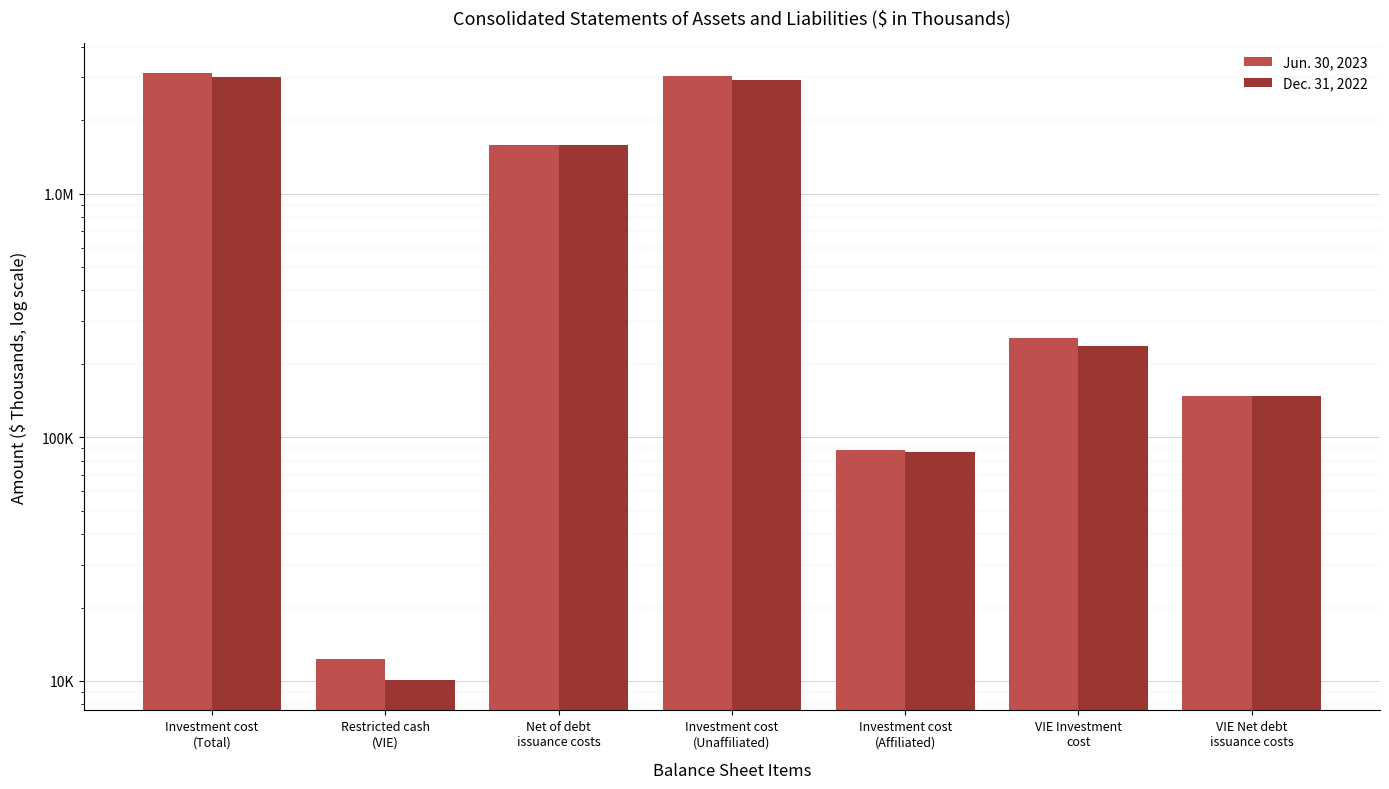

What is the difference between the Dec. 31, 2022 values at VIE Net debt
issuance costs and Net of debt
issuance costs?

1426394